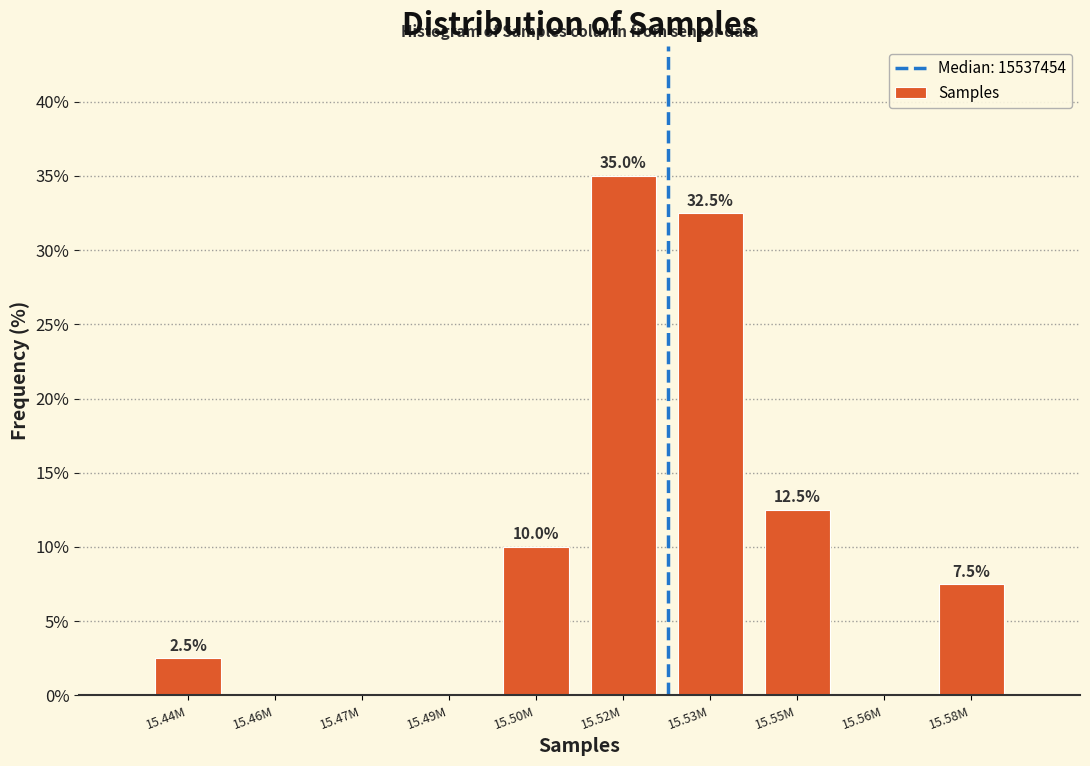

Reading right to left, transcribe all the data shown in this chart.

15.58M=7.5	15.56M=0.0	15.55M=12.5	15.53M=32.5	15.52M=35.0	15.50M=10.0	15.49M=0.0	15.47M=0.0	15.46M=0.0	15.44M=2.5